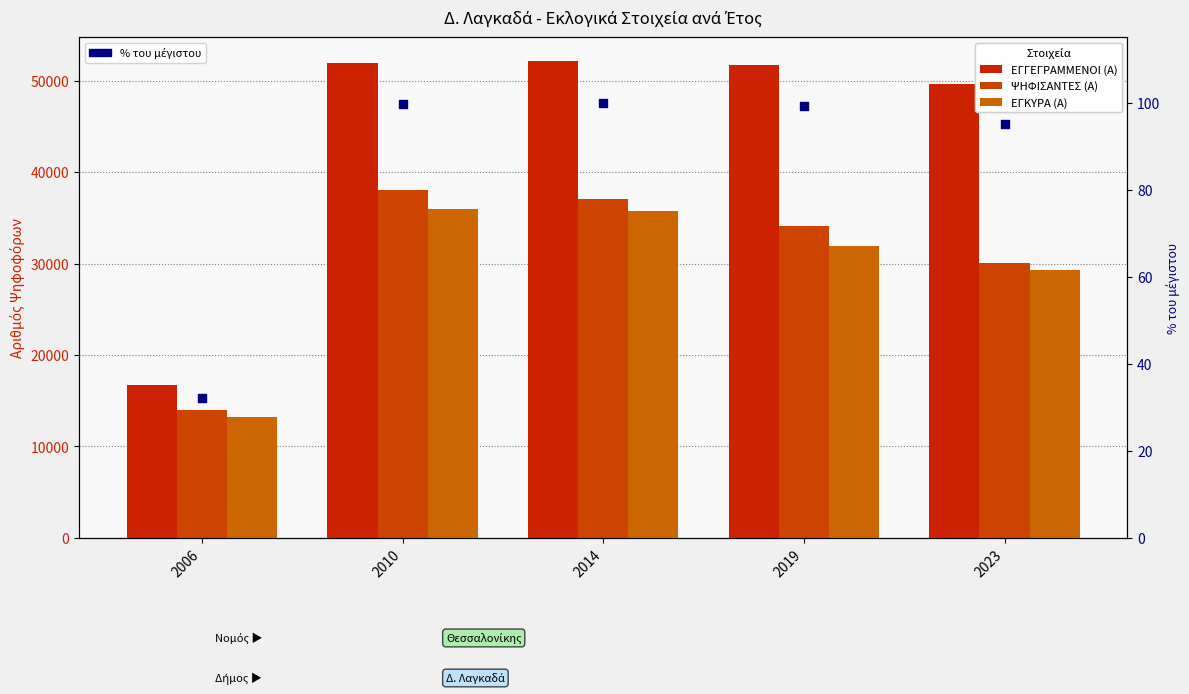

Which series has the widest spread of Y values?

ΕΓΓΕΓΡΑΜΜΕΝΟΙ (Α)